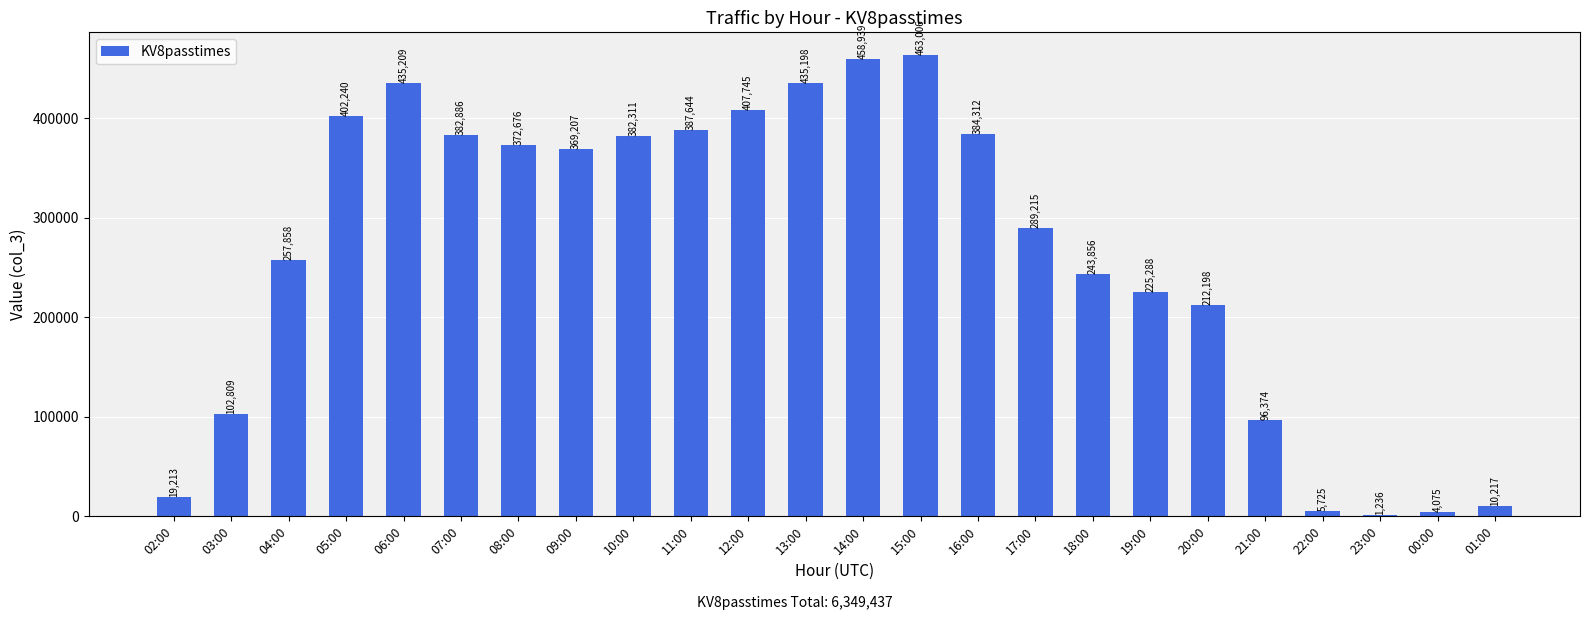

What is the approximate value at 16:00, to the nearest 100?

384300